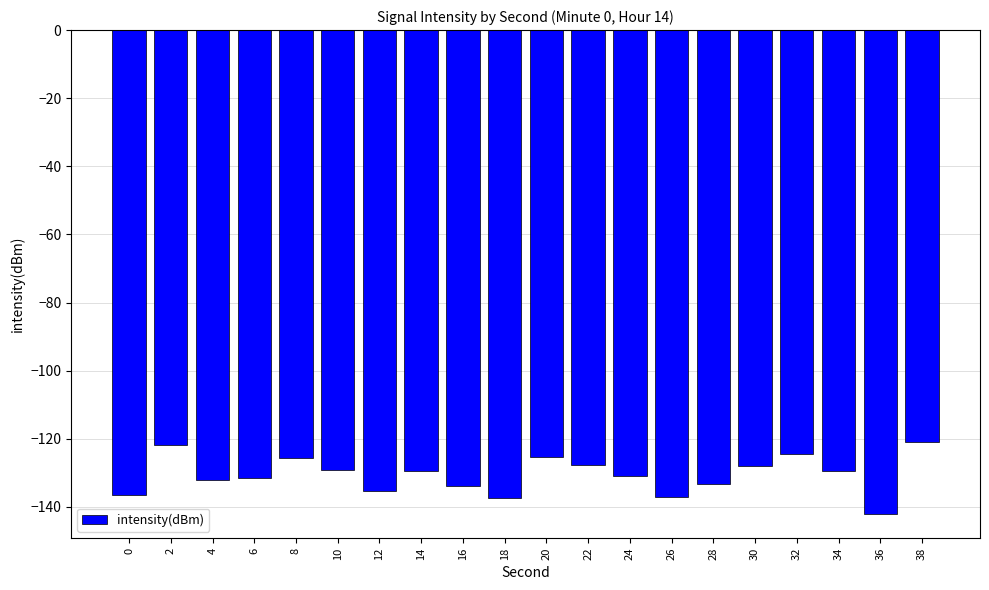

Count the number of data series in this chart.

1